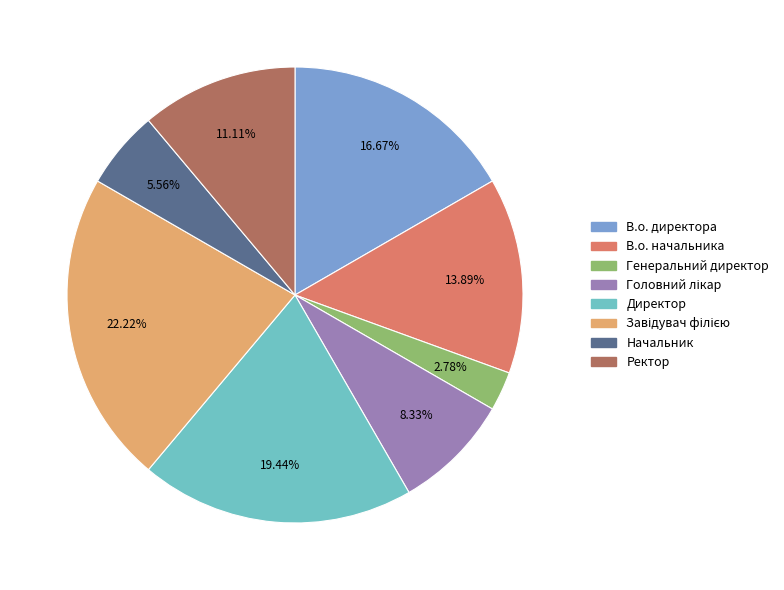

Count the number of slices in the pie.

8